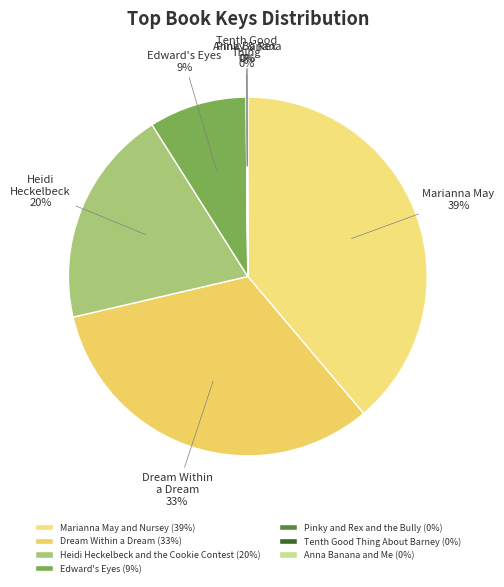

To the nearest percent, what portion does Heidi Heckelbeck and the Cookie Contest represent?

20%